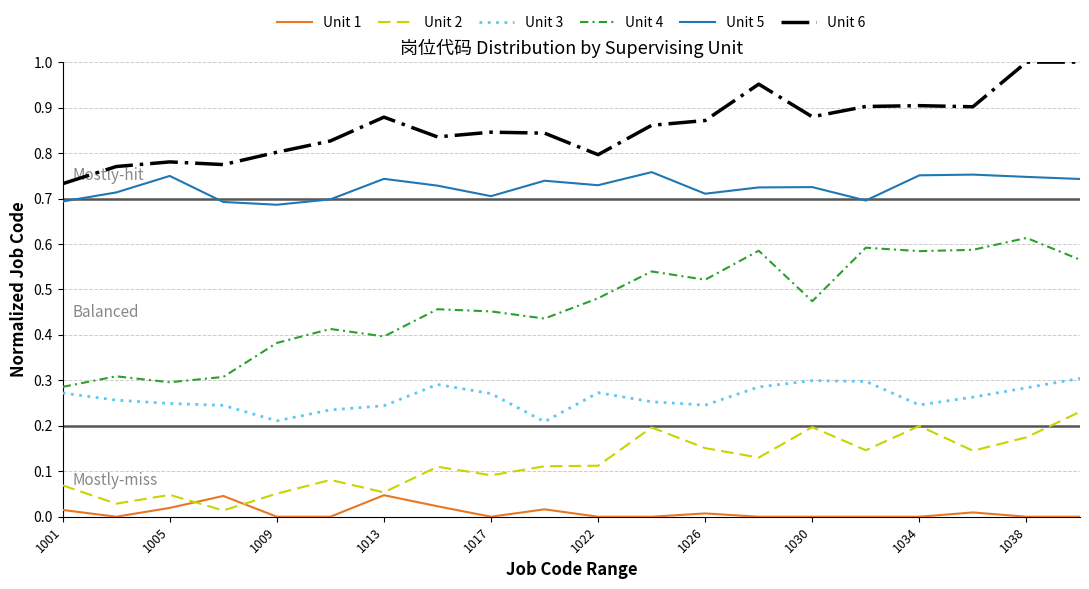

Which series has the largest total across all categories?

Unit 6